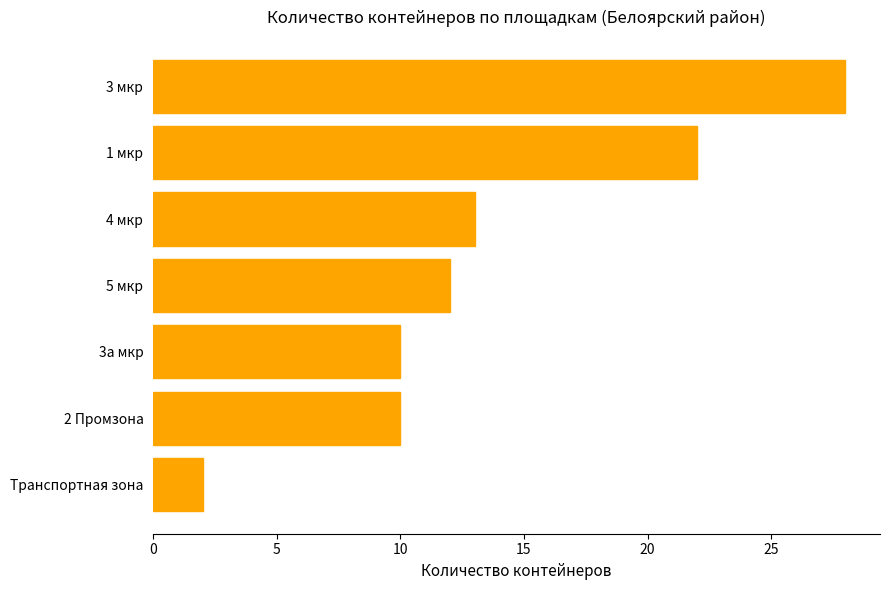

What is the difference between the second highest and minimum values?

20